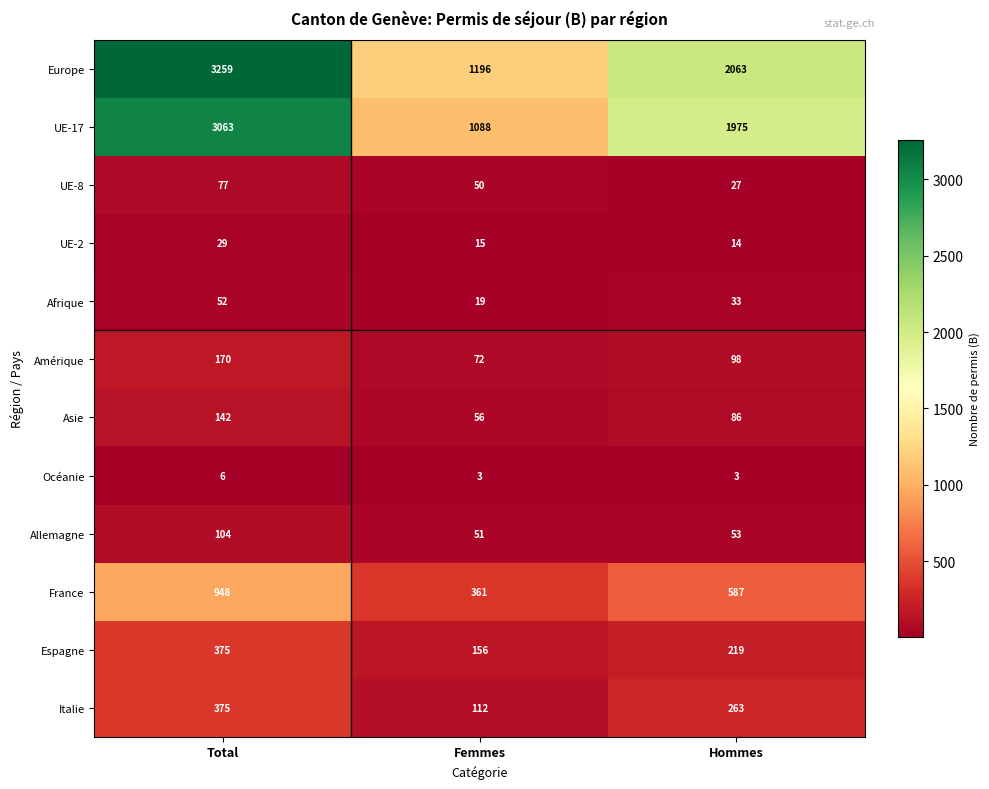

At which label does UE-8 reach its minimum?

Hommes